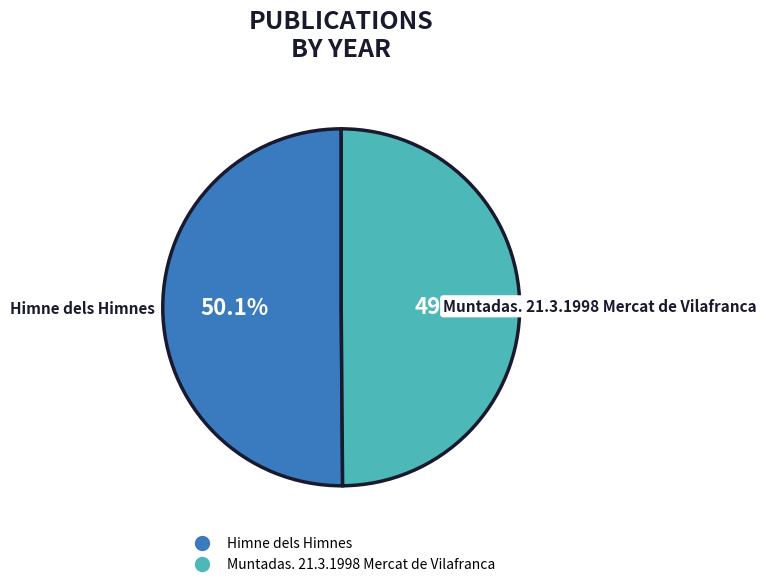

Is the sum of Himne dels Himnes and Muntadas. 21.3.1998 Mercat de Vilafranca greater than half?

Yes